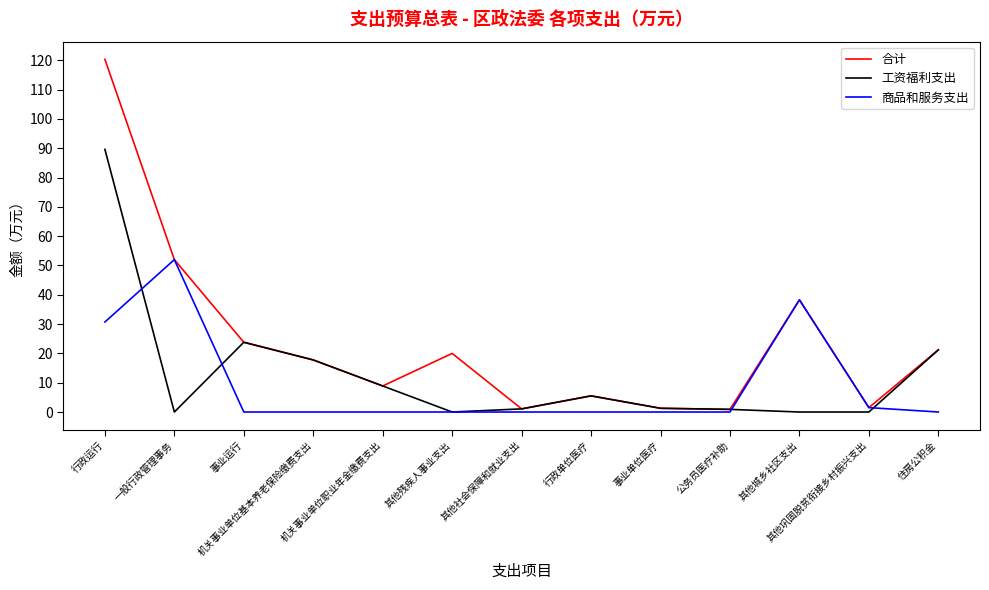

What is the sum of all 商品和服务支出 values?

122.5